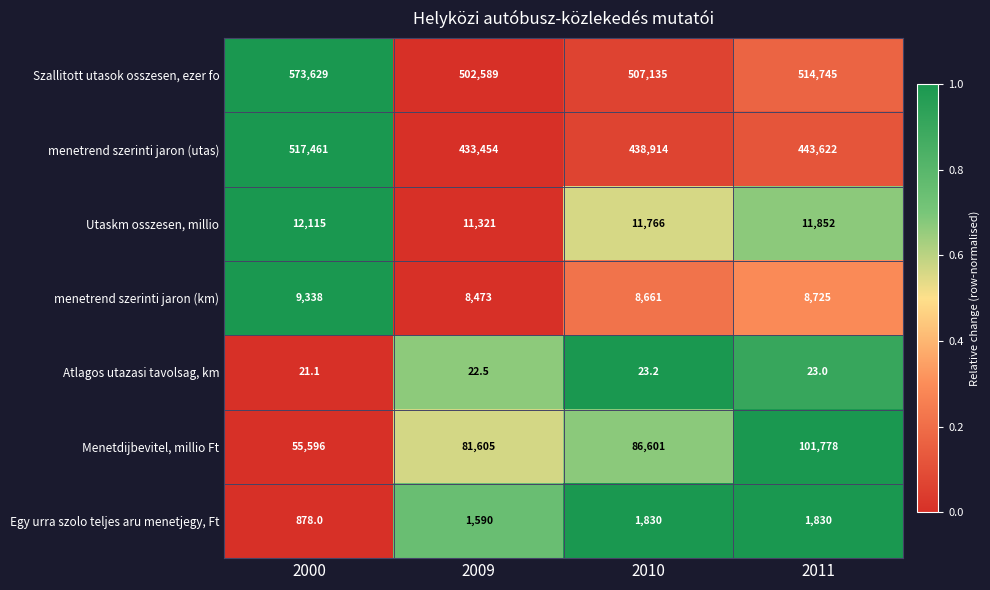

Reading left to right, list all the values displayed in this chart.

Szallitott utasok osszesen, ezer fo: 573629.0	502589.0	507135.0	514745.0
menetrend szerinti jaron (utas): 517461.0	433454.0	438914.0	443622.0
Utaskm osszesen, millio: 12115.0	11321.0	11766.0	11852.0
menetrend szerinti jaron (km): 9338.0	8473.0	8661.0	8725.0
Atlagos utazasi tavolsag, km: 21.1	22.5	23.2	23.0
Menetdijbevitel, millio Ft: 55596.0	81605.0	86601.0	101778.0
Egy urra szolo teljes aru menetjegy, Ft: 878.0	1590.0	1830.0	1830.0